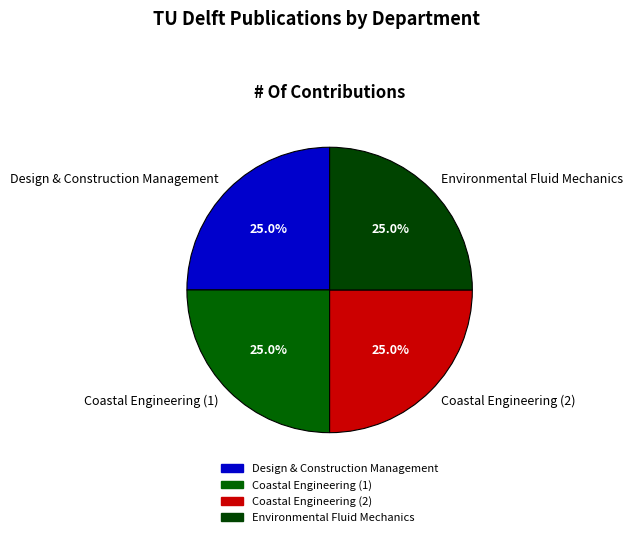

How many segments does this pie chart have?

4